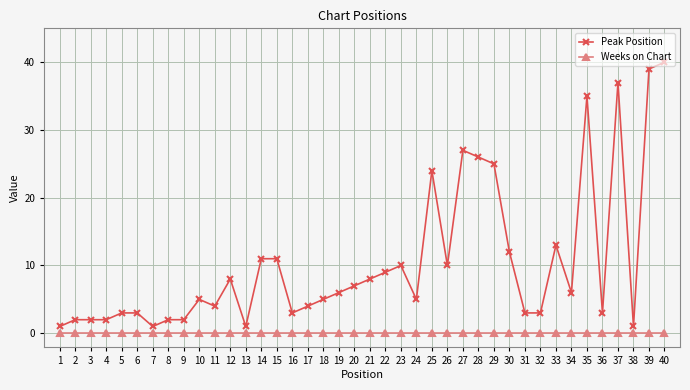

True or false: Peak Position has more than 2 points higher than both neighbors.

True